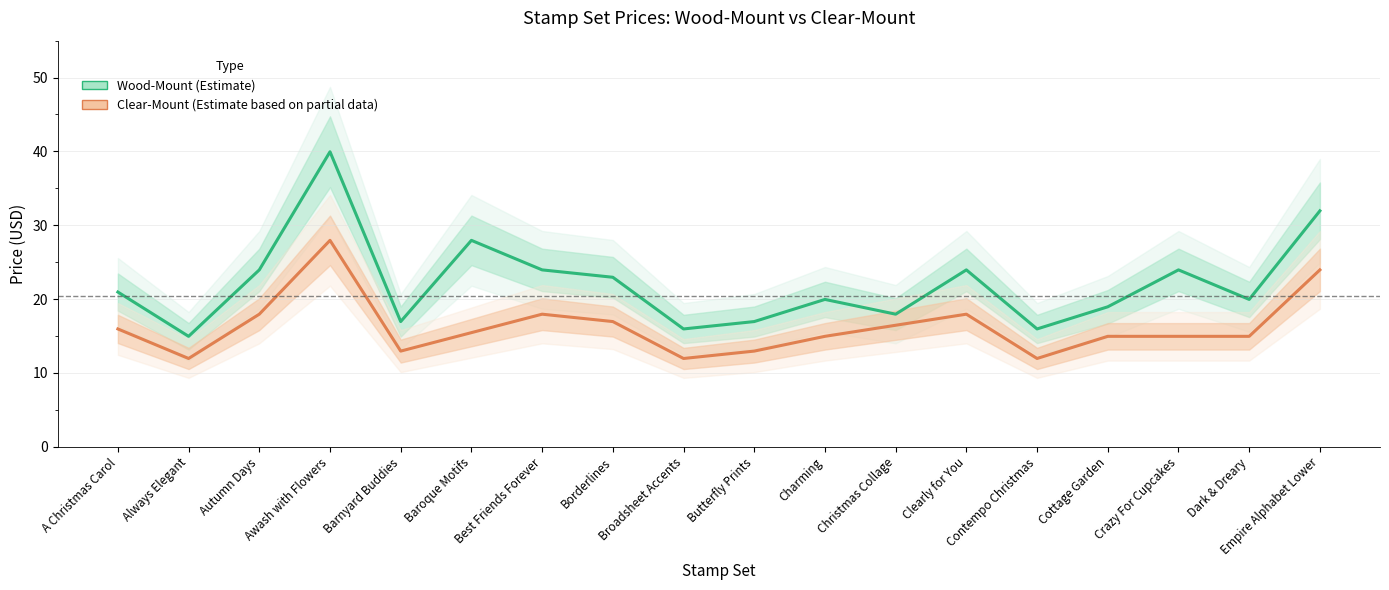

Approximately how many times larger is the value at Autumn Days compared to Crazy For Cupcakes?

1.0